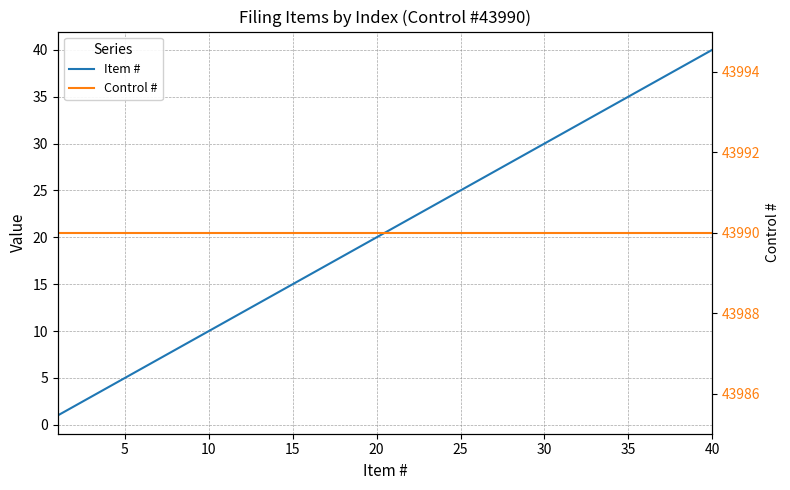

At how many categories does at least one series exceed 43718?

40